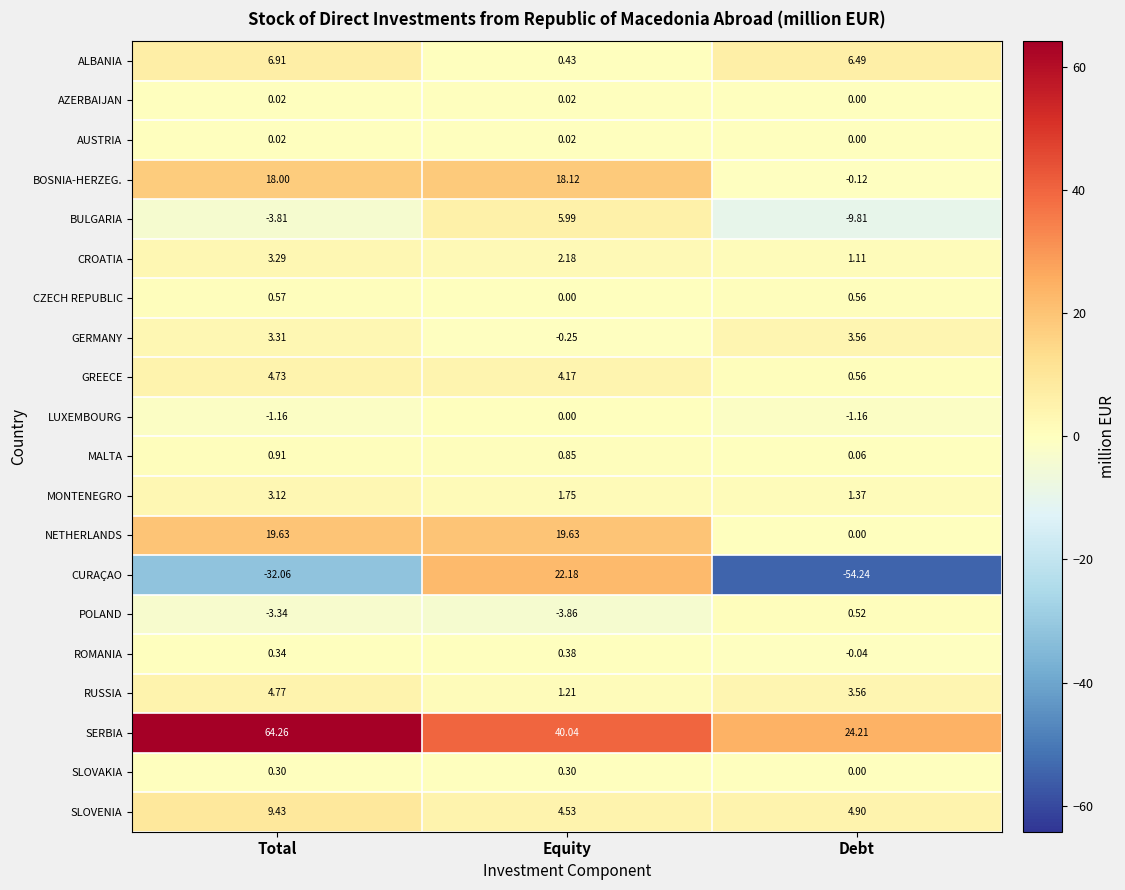

Which series has the largest total across all categories?

SERBIA